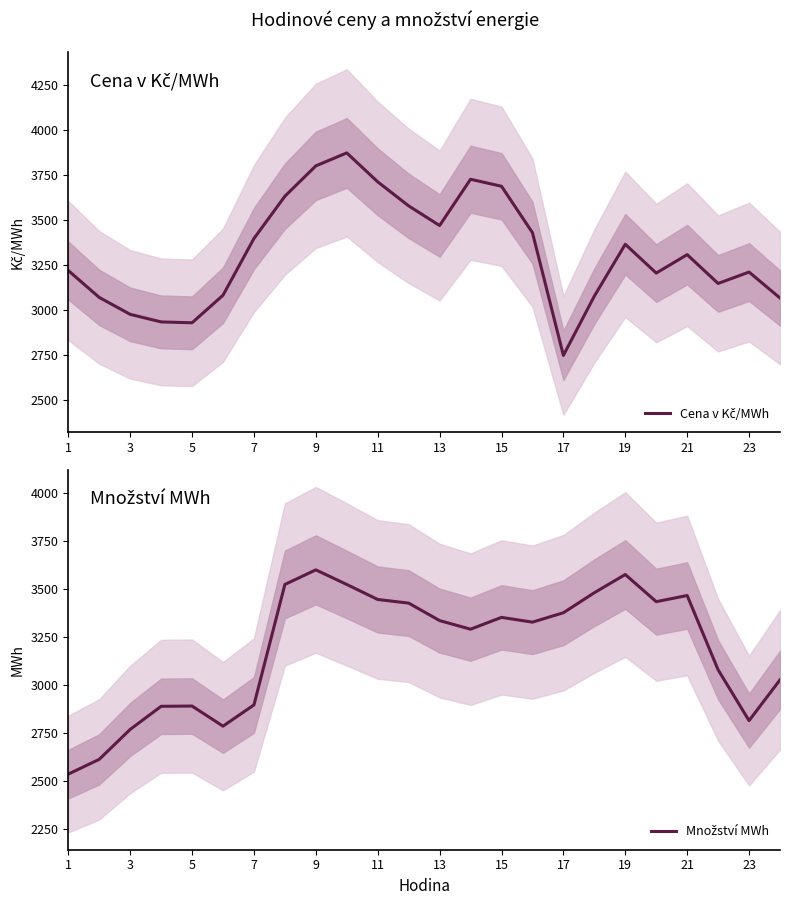

What is the sum of the Množství MWh values at 15 and 7?

6215.0